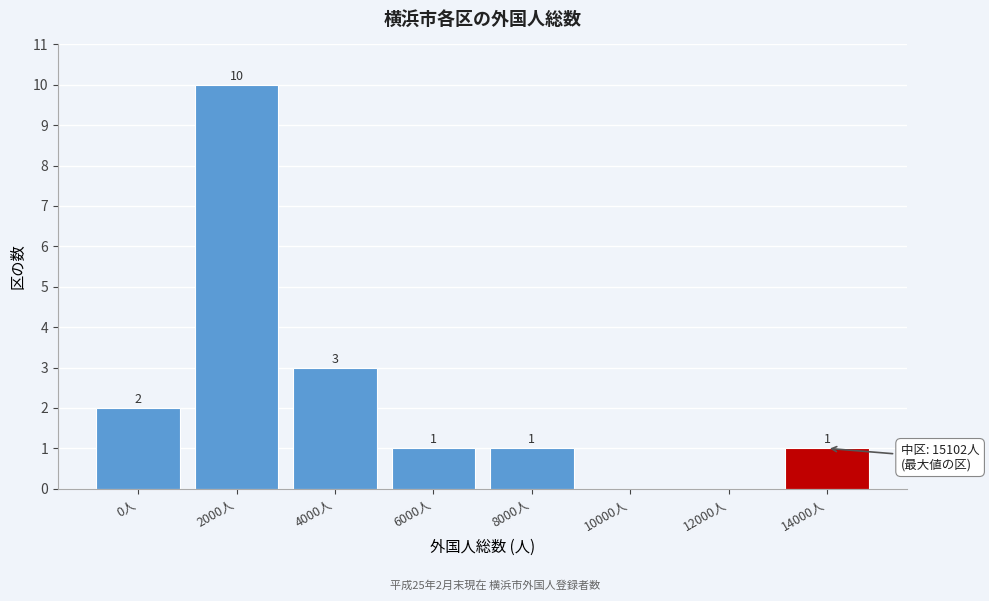

Reading left to right, what are all the values shown in this chart?

0人=2	2000人=10	4000人=3	6000人=1	8000人=1	10000人=0	12000人=0	14000人=1